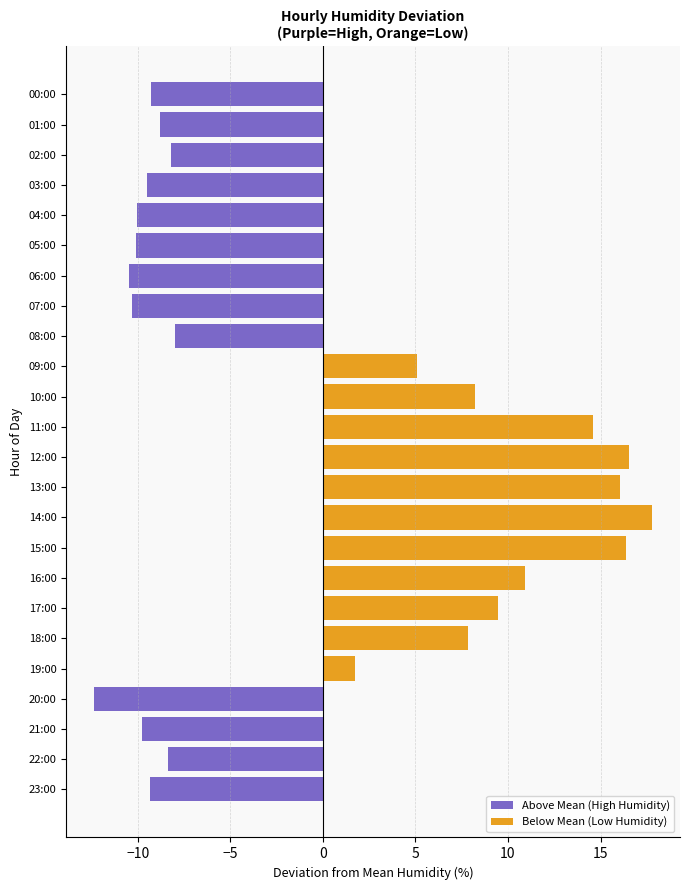

How many data points in Below Mean (Low Humidity) are above 0?

11